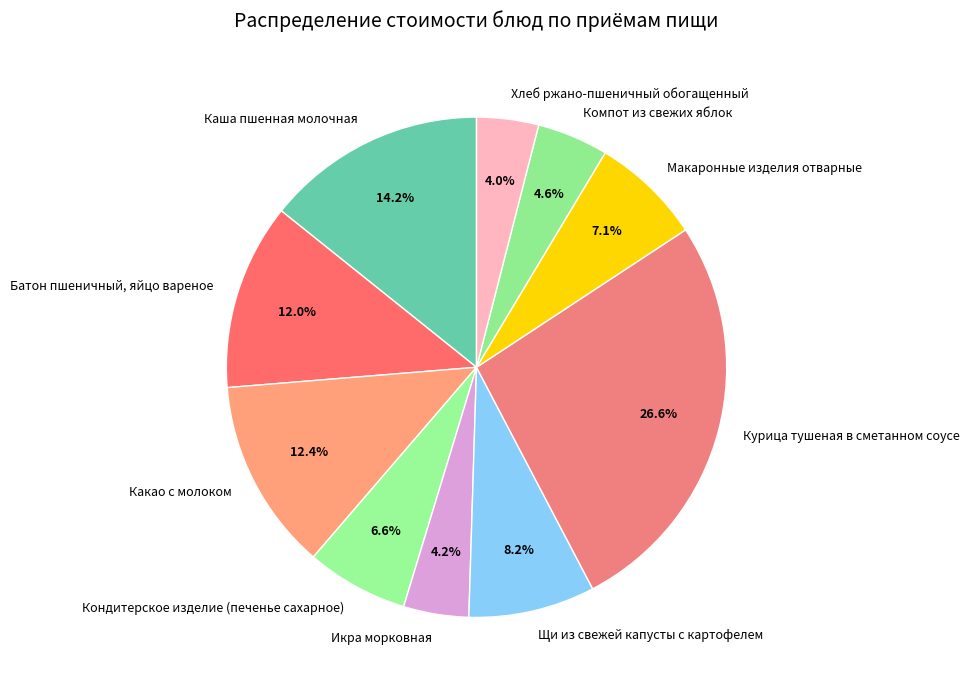

What is the total percentage of Икра морковная and Курица тушеная в сметанном соусе?

30.8%